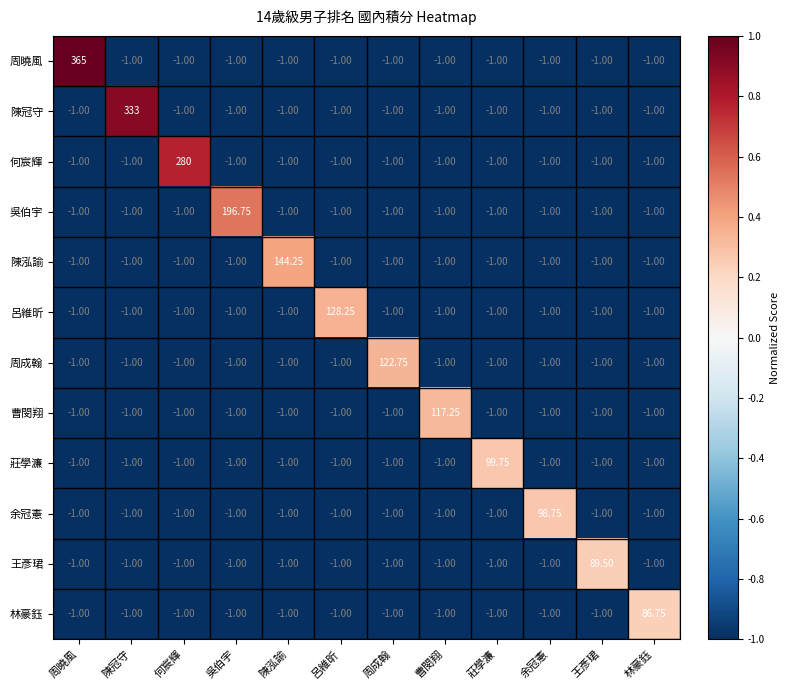

Which series changed the most between 陳冠守 and 周成翰?

陳冠守